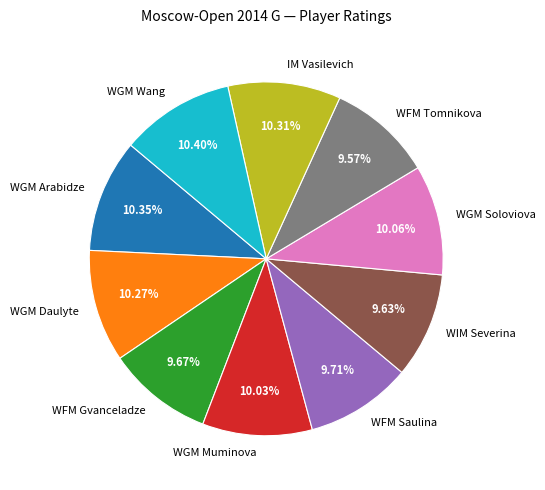

The WFM Saulina slice represents 10% of the pie. True or false?

True